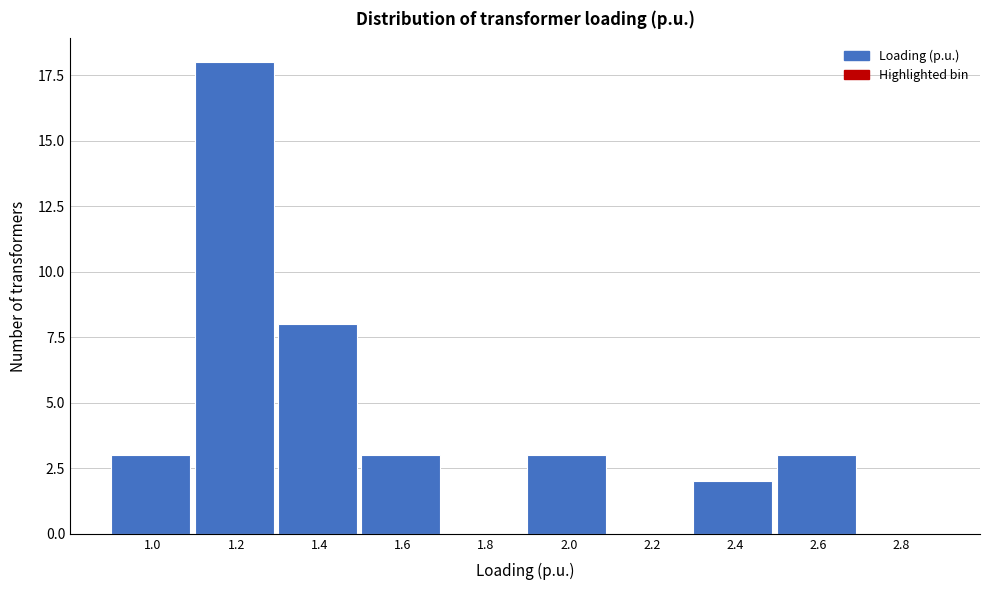

Reading left to right, extract all data points from this chart.

1.0=3	1.2=18	1.4=8	1.6=3	1.8=0	2.0=3	2.2=0	2.4=2	2.6=3	2.8=0